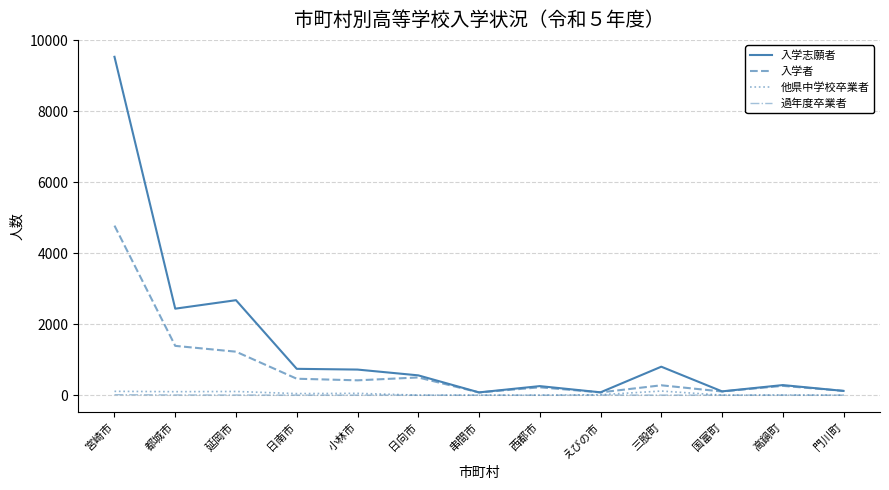

Which series has the largest total across all categories?

入学志願者